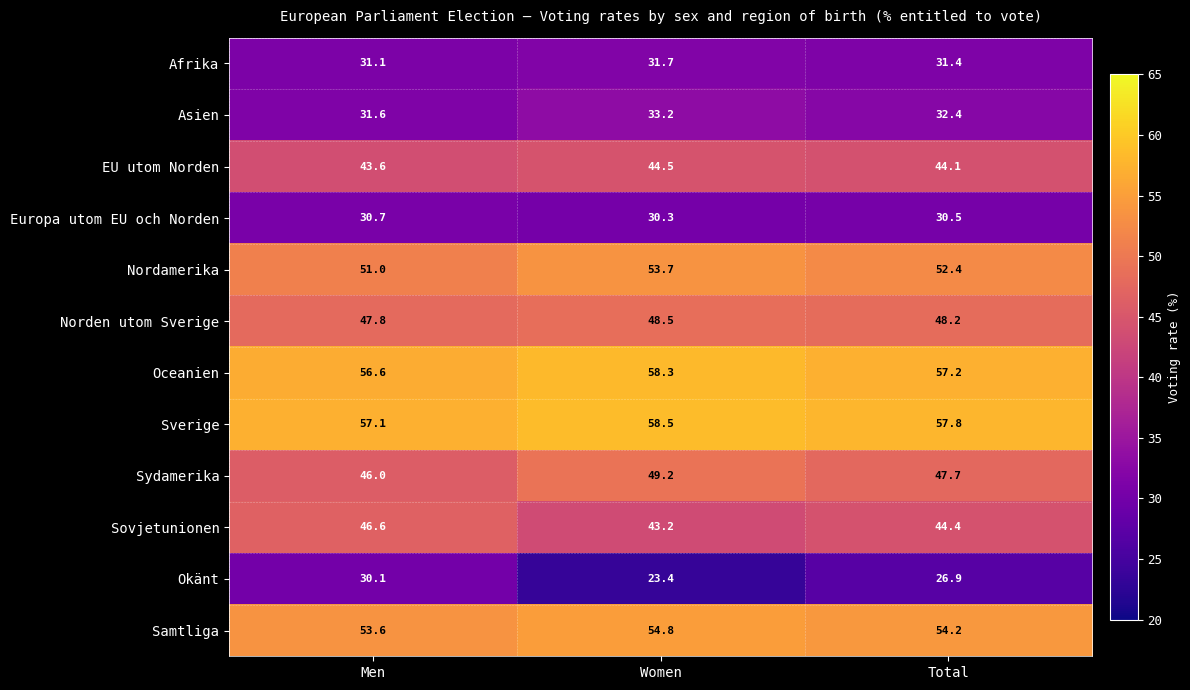

At Men, list the series in order from largest to smallest.

Sverige, Oceanien, Samtliga, Nordamerika, Norden utom Sverige, Sovjetunionen, Sydamerika, EU utom Norden, Asien, Afrika, Europa utom EU och Norden, Okänt